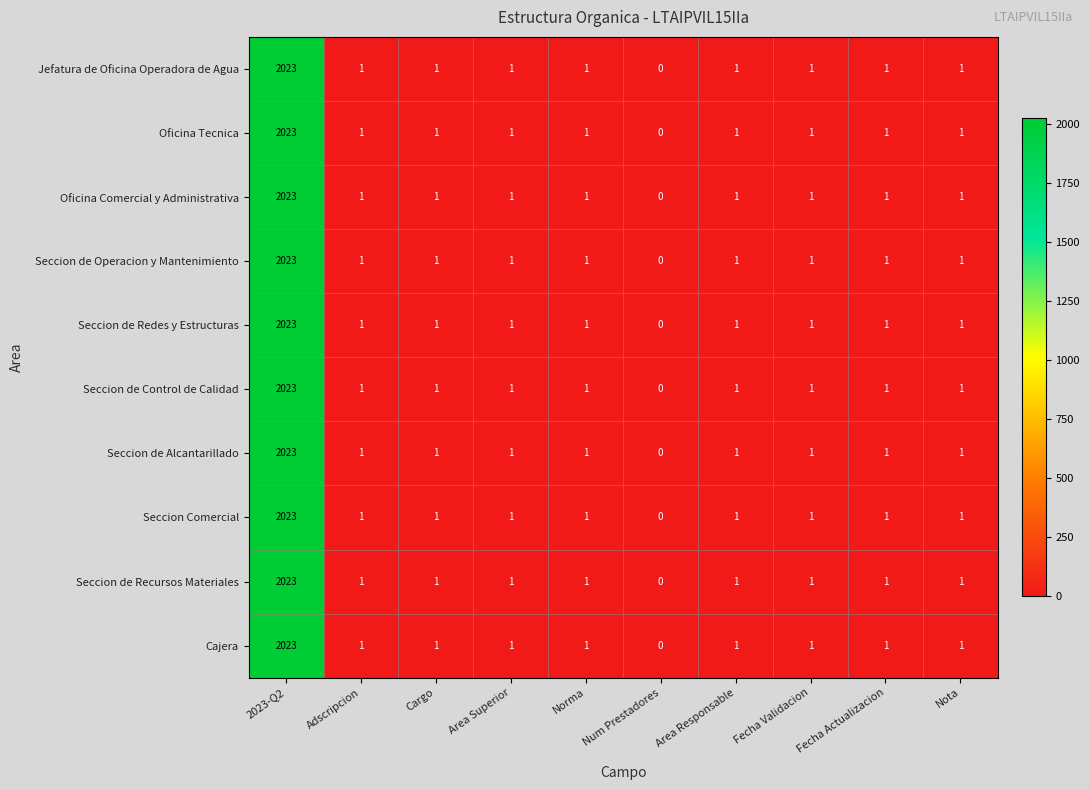

At which label does Cajera reach its peak?

2023-Q2